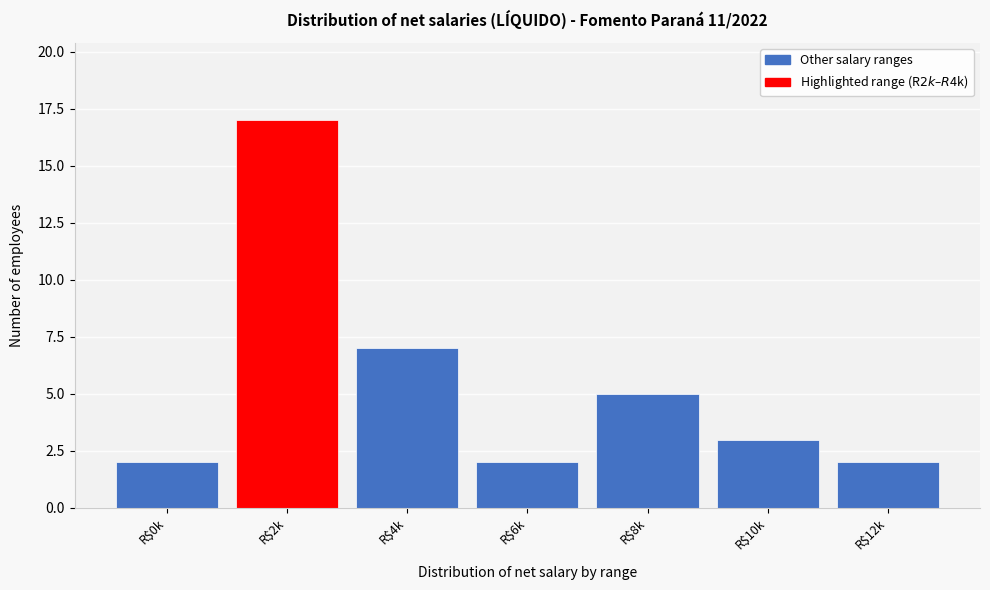

Reading left to right, what are all the values shown in this chart?

2	17	7	2	5	3	2